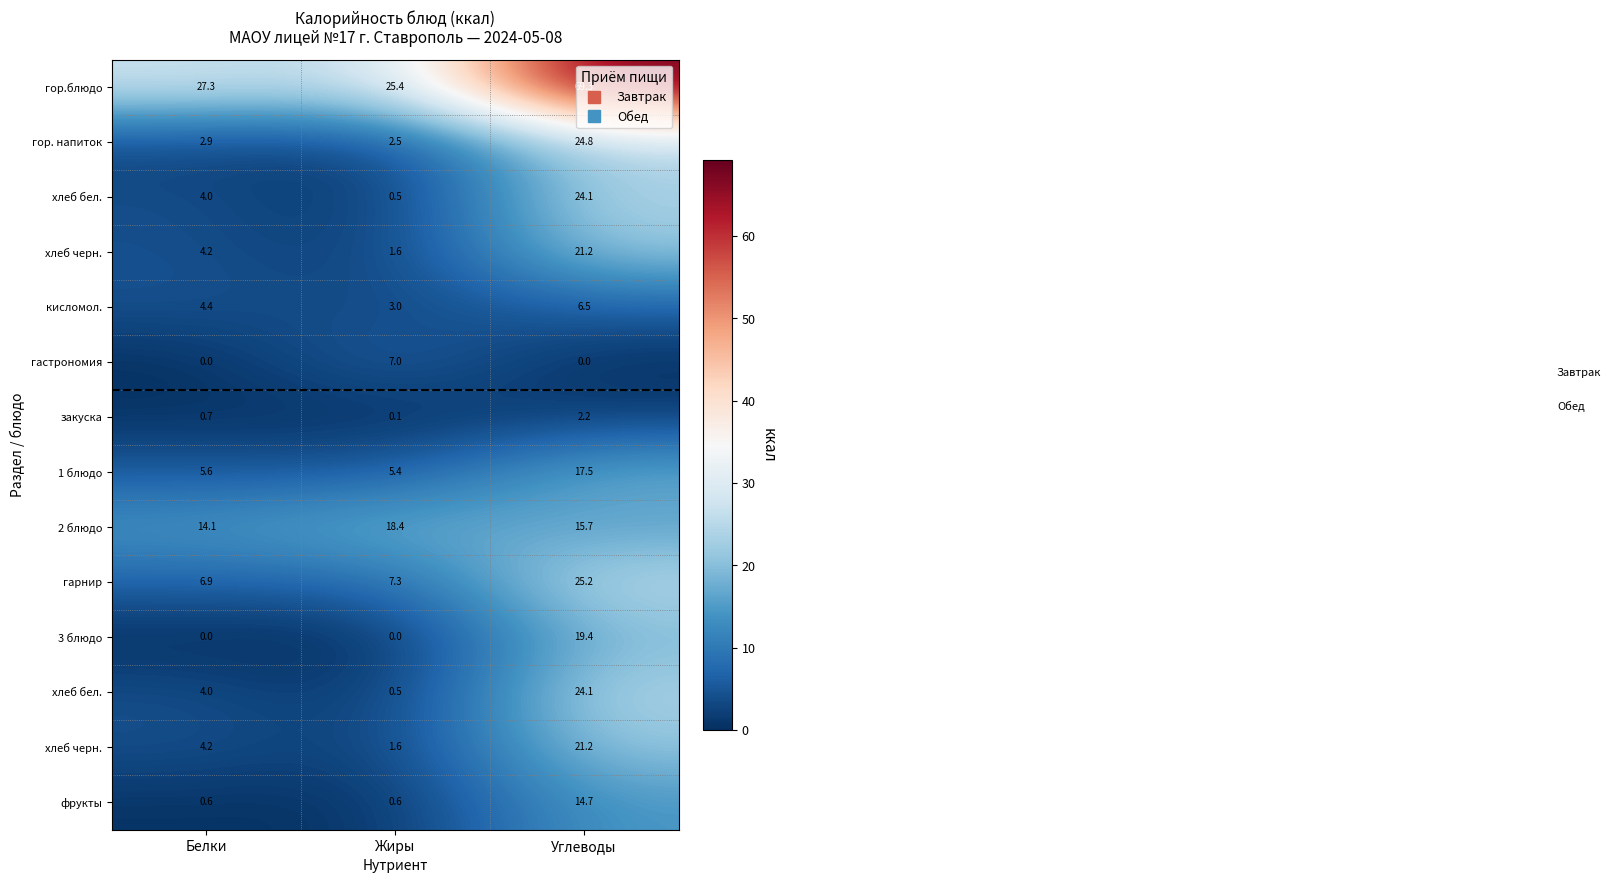

At how many categories does at least one series exceed 21?

3